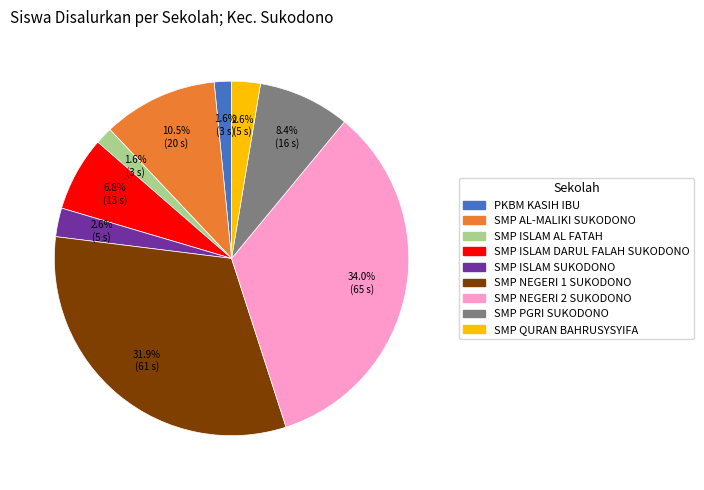

Does PKBM KASIH IBU represent more than half of the total?

No